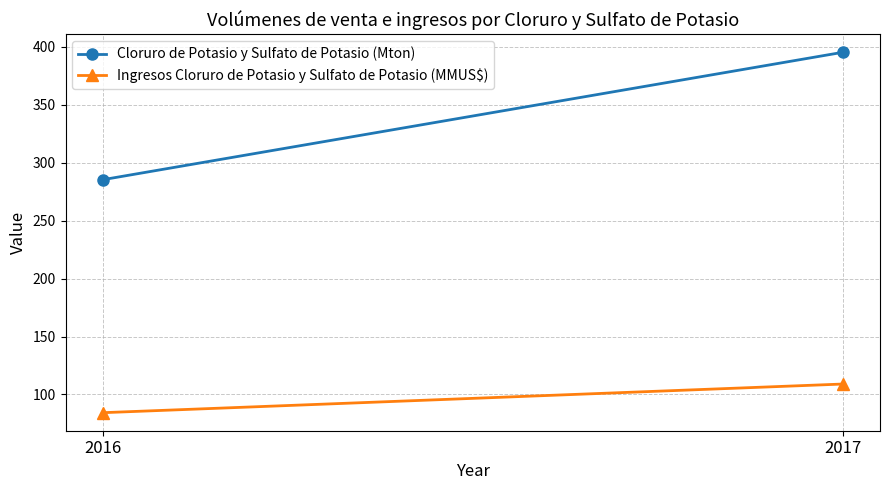

What is the spread (max minus min) of values at 2017?

286.1